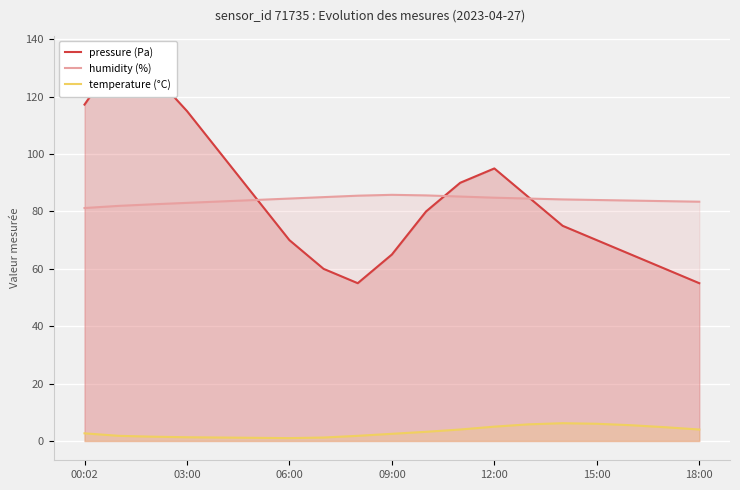

Does the chart display data point markers on the line(s)?

No